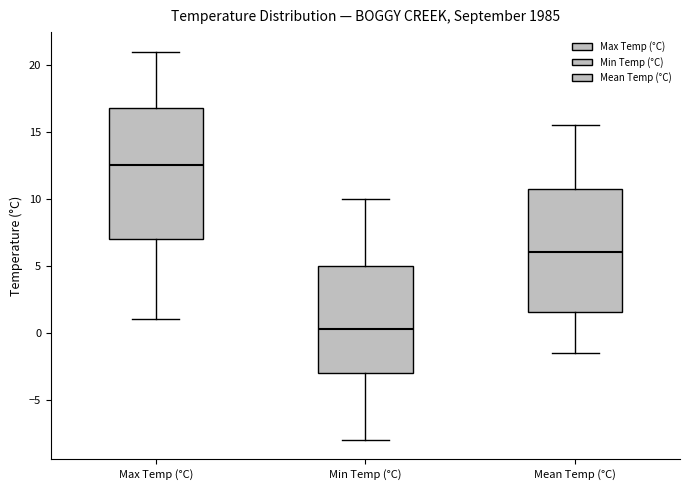

Where does the upper whisker of the box for Min Temp (°C) end on the y-axis? The values are not printed on the chart, so give them approximately, as read against the axis.

10.0